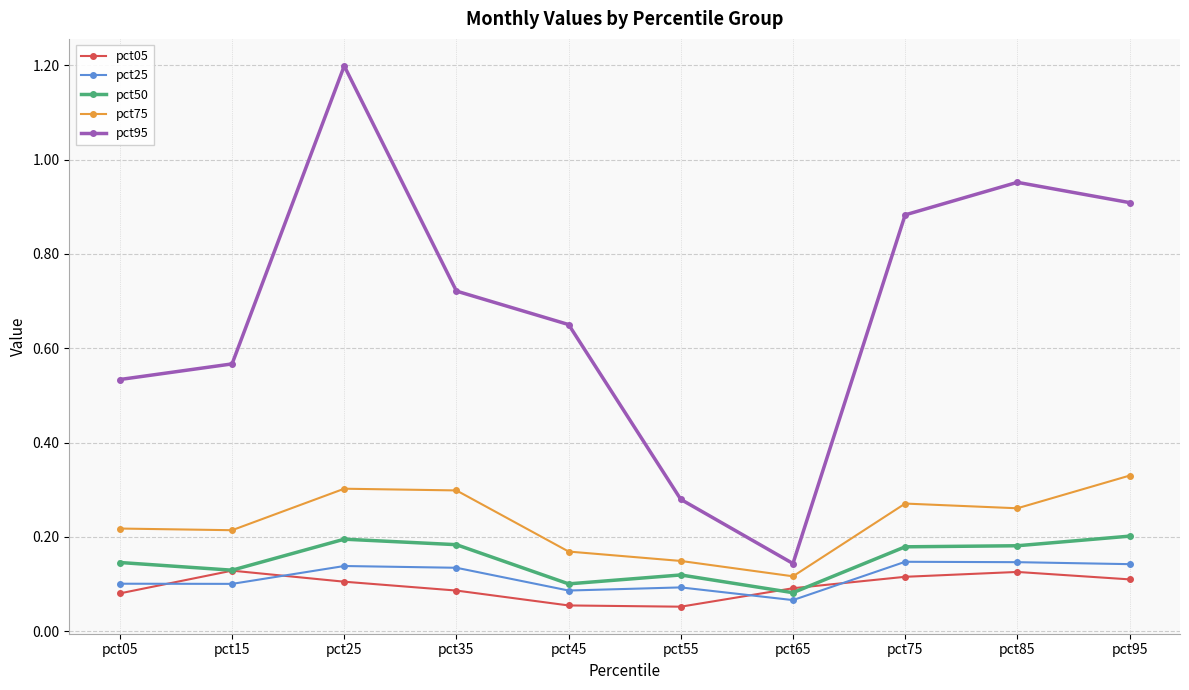

Where is pct75 nearest to the value 0?

pct65